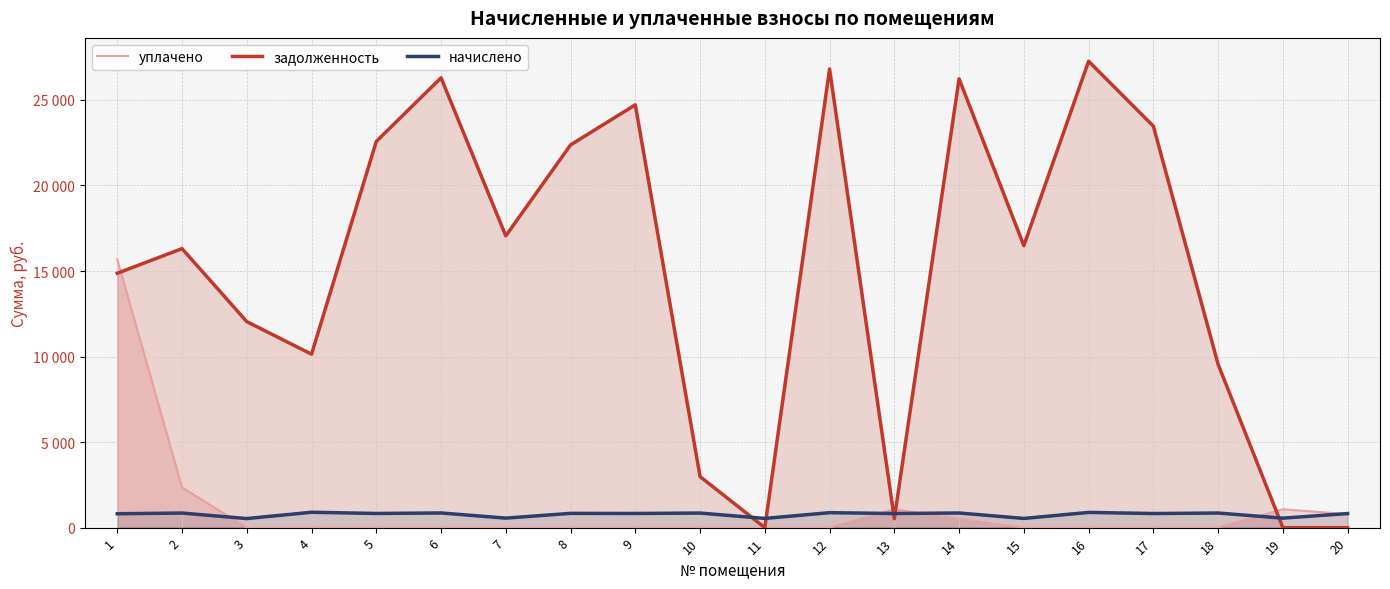

What is the maximum value for уплачено?

15678.6